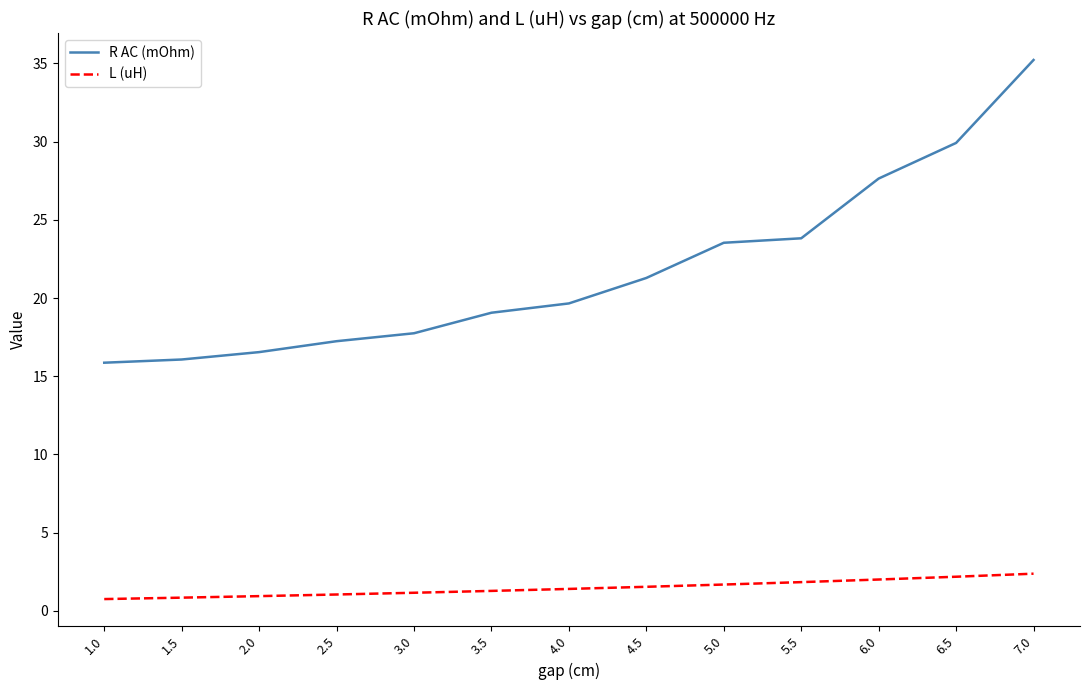

The R AC (mOhm) series shows 9.6 at 4.0. True or false?

False